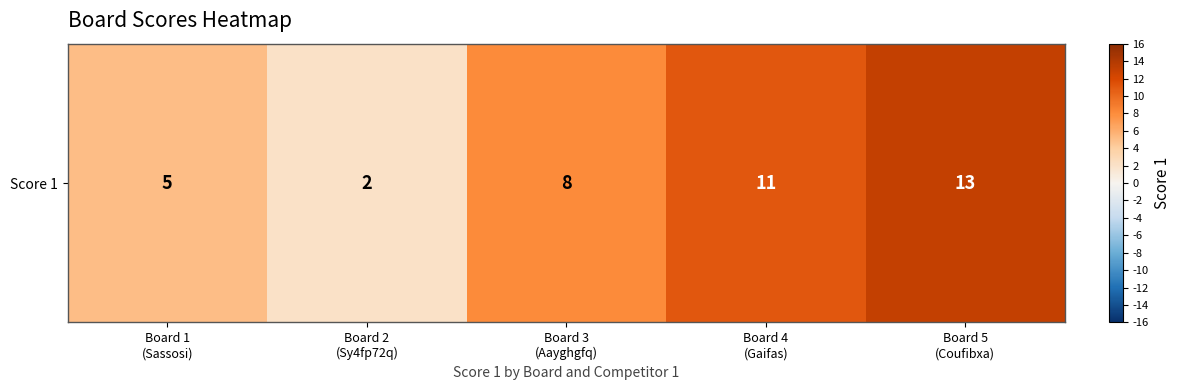

The chart shows a value of 2 at Board 2
(Sy4fp72q). True or false?

True